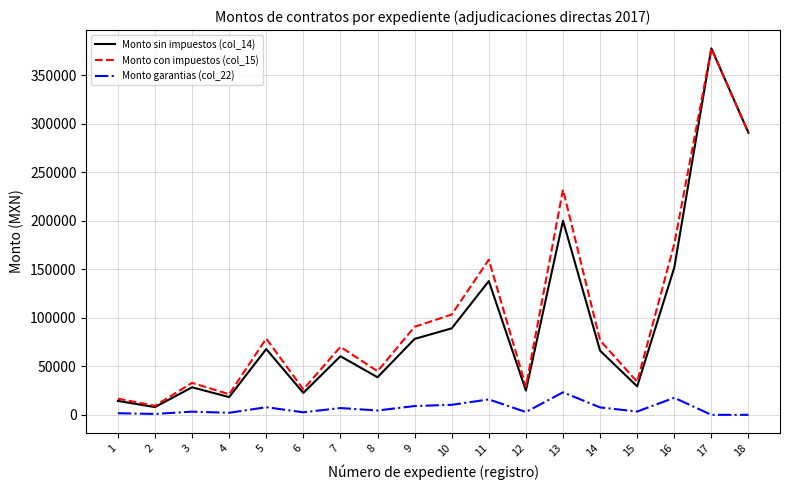

True or false: Monto sin impuestos (col_14) and Monto garantias (col_22) intersect in this chart.

False